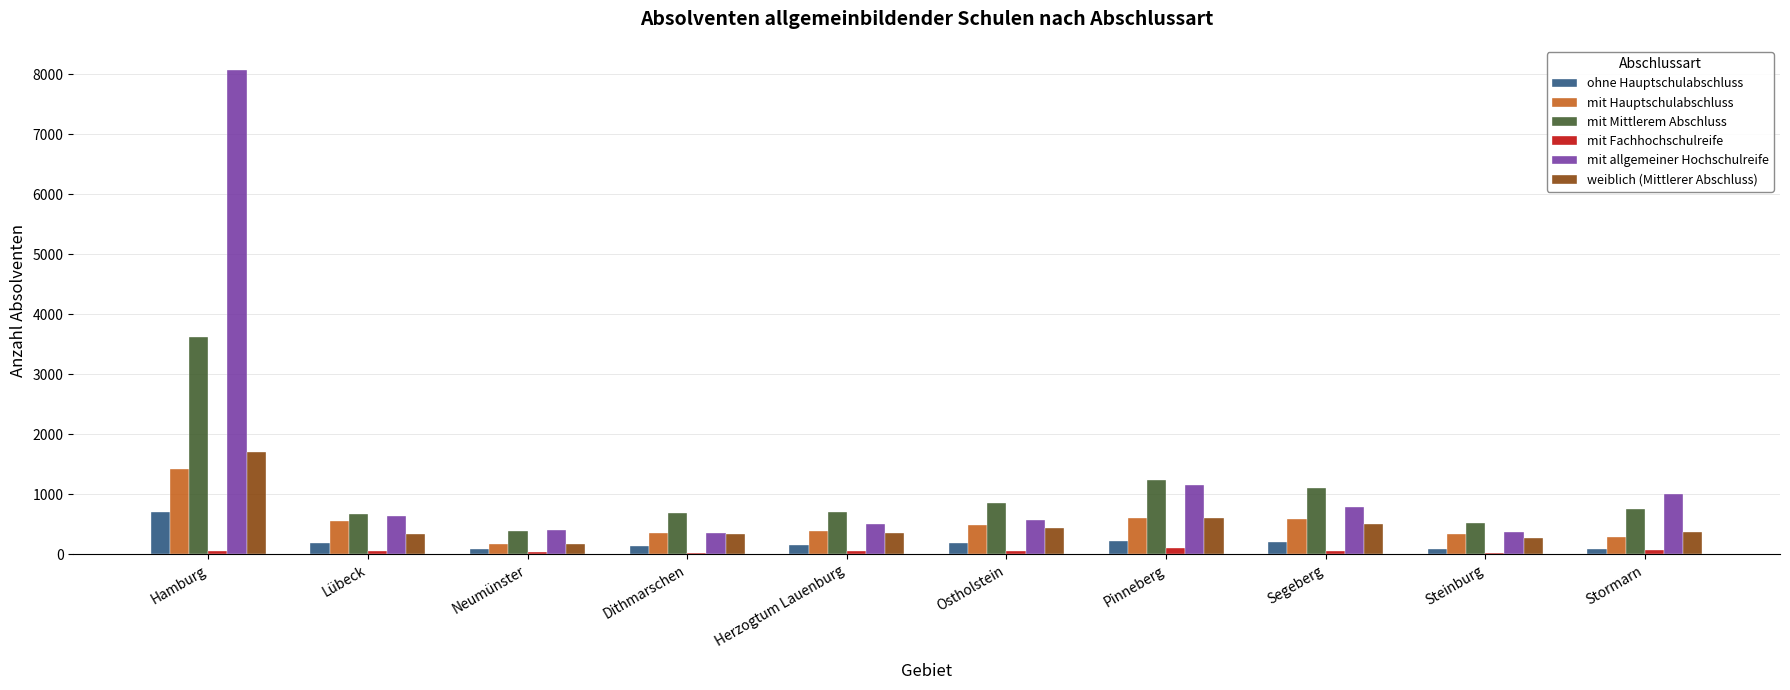

At which category is the sum across all series the highest?

Hamburg